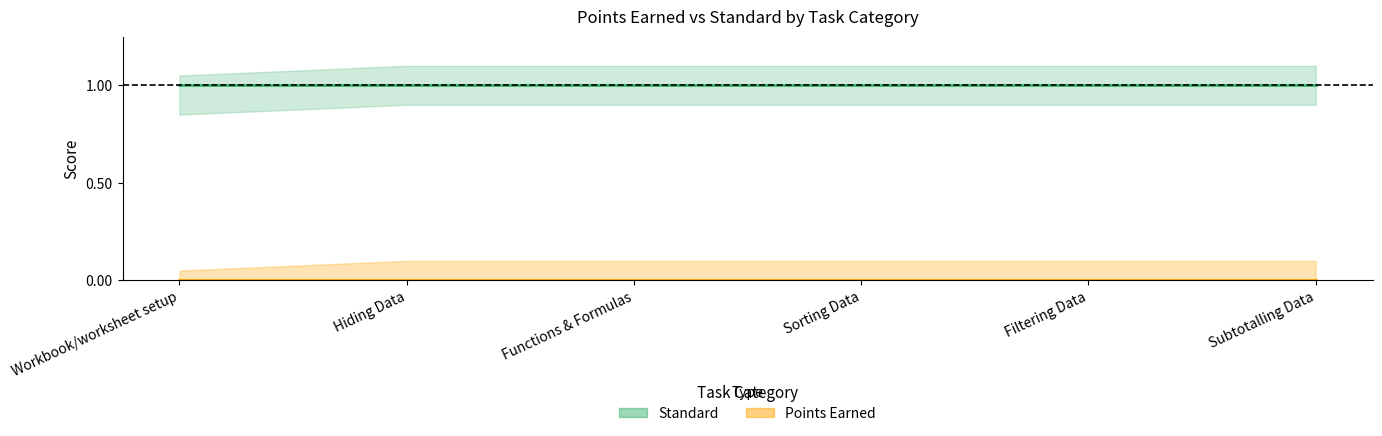

What is the label of the 5th point from the right?

Hiding Data